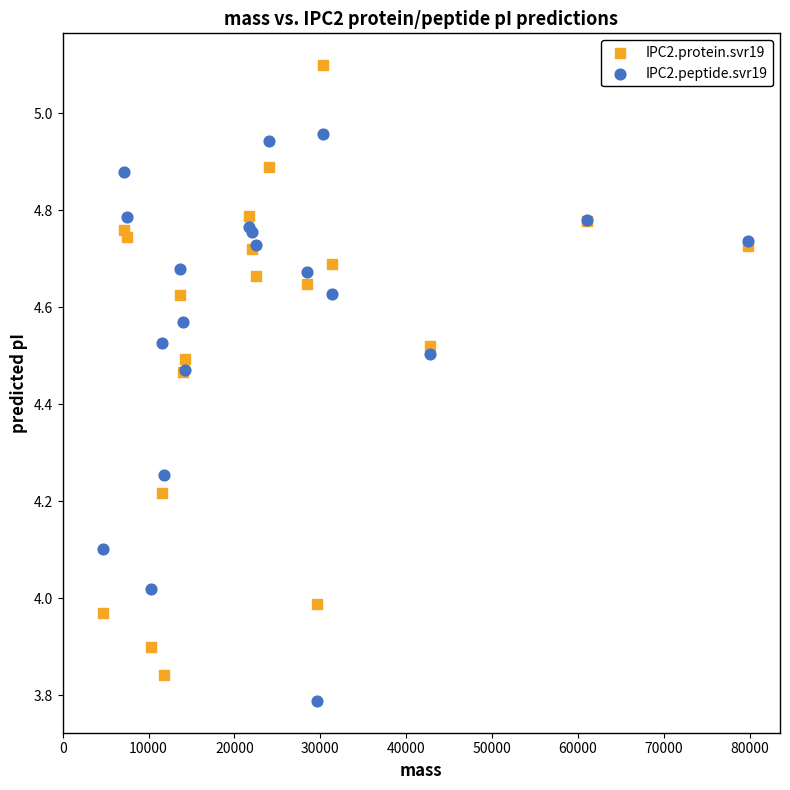

Which series has the widest spread of Y values?

IPC2.protein.svr19